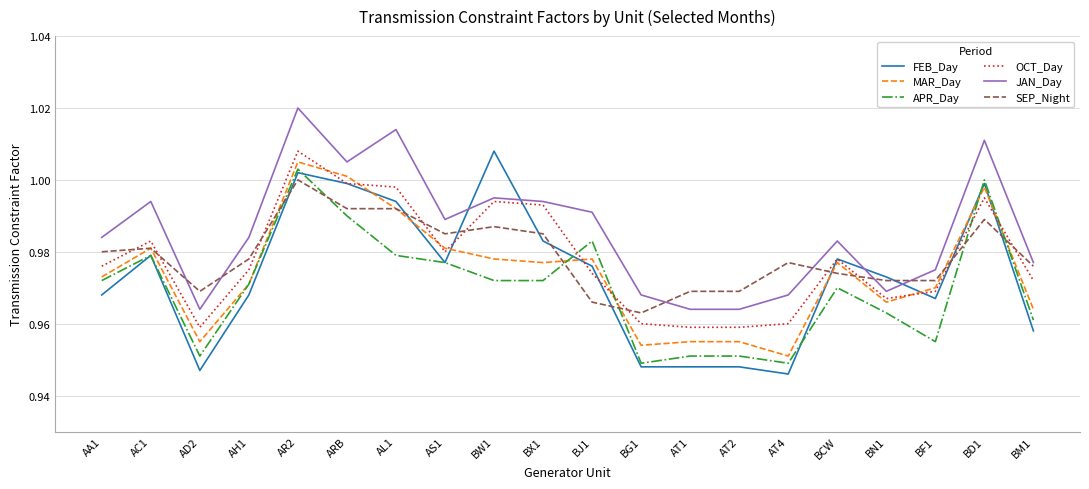

At how many categories does at least one series exceed 0?

20